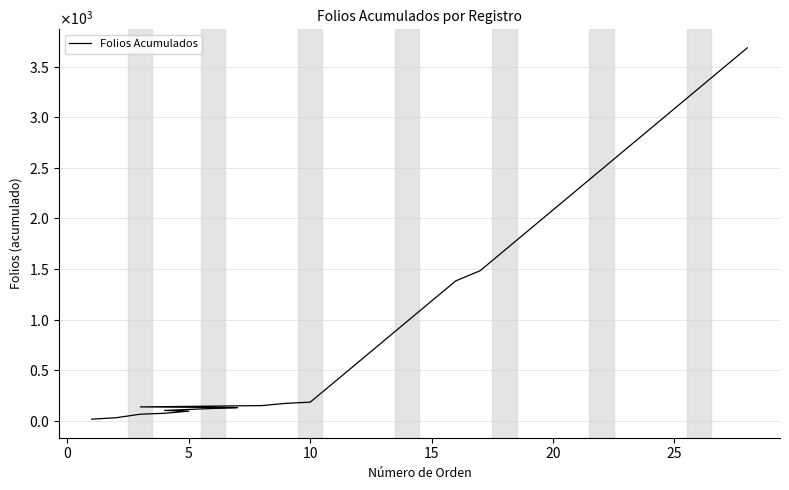

How many categories are shown in the chart?

30